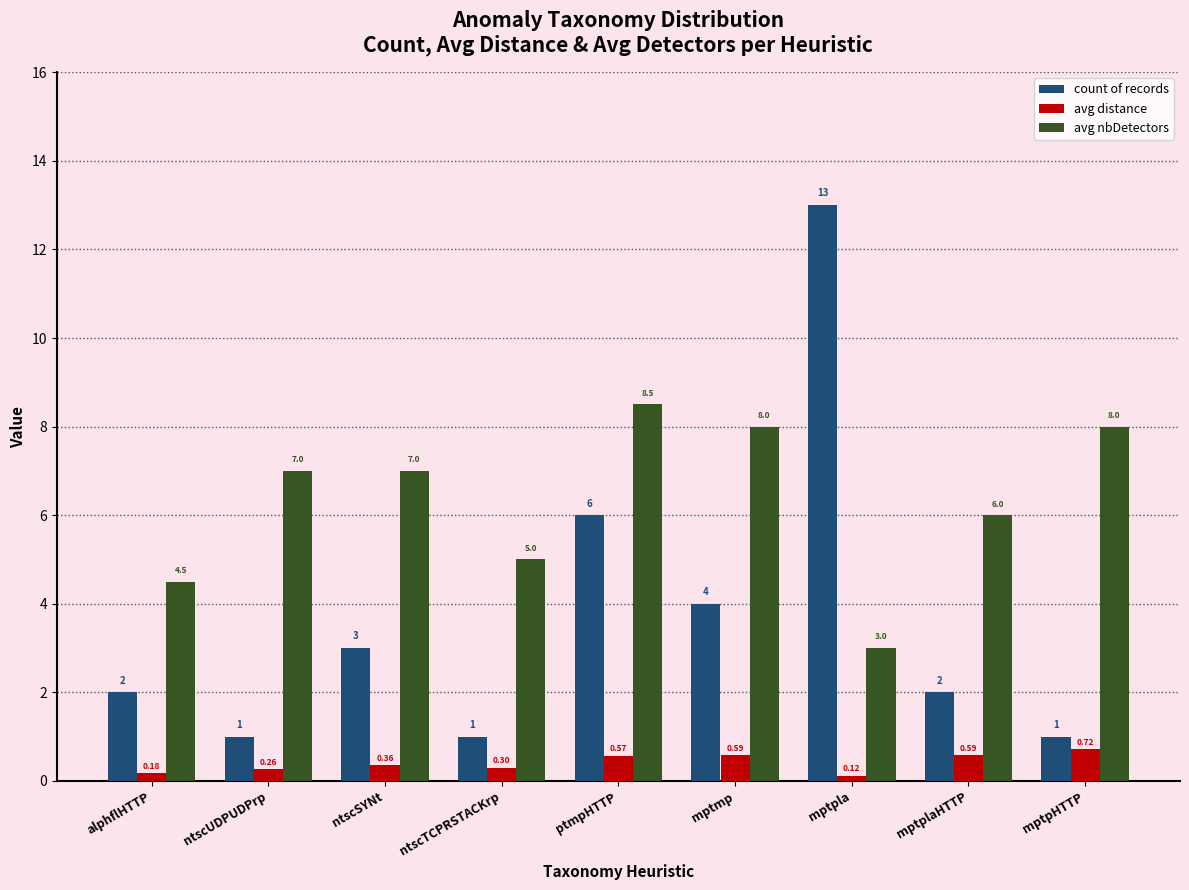

At ntscUDPUDPrp, list the series in order from smallest to largest.

avg distance, count of records, avg nbDetectors